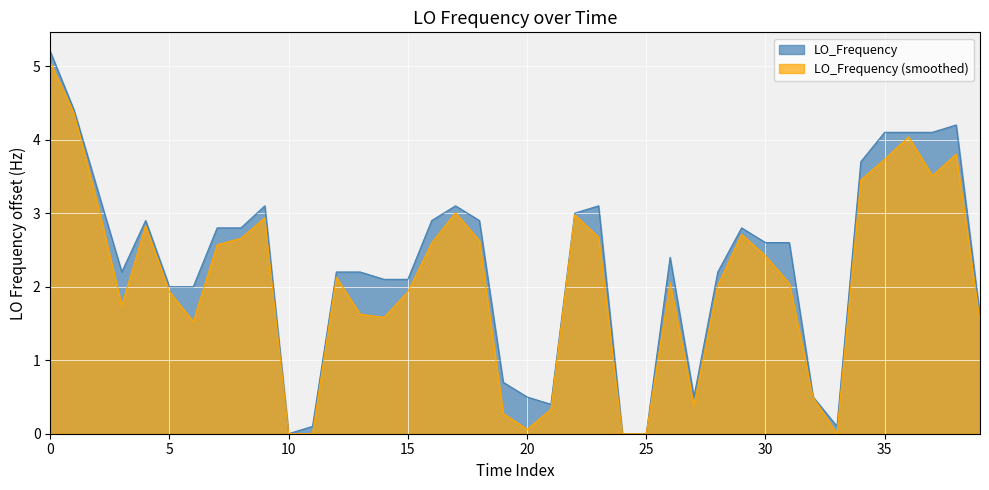

List the series in order of their overall mean, highest first.

LO_Frequency, LO_Frequency (smoothed)